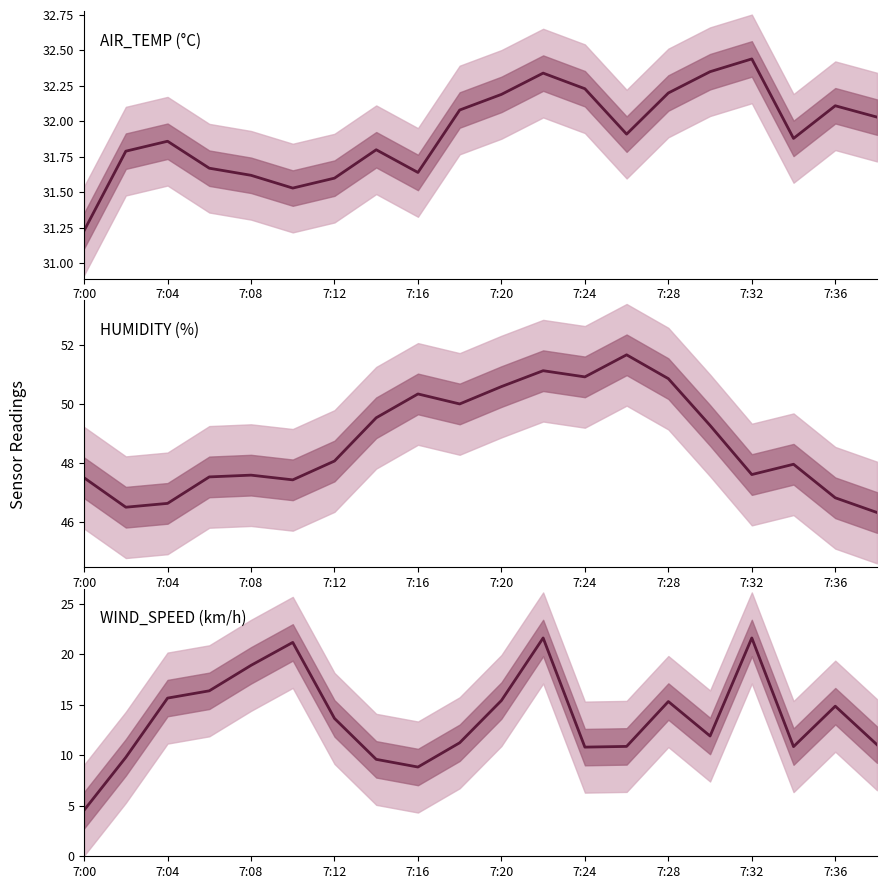

What is the difference between the maximum and minimum values in the WIND_SPEED (km/h) series?

17.0